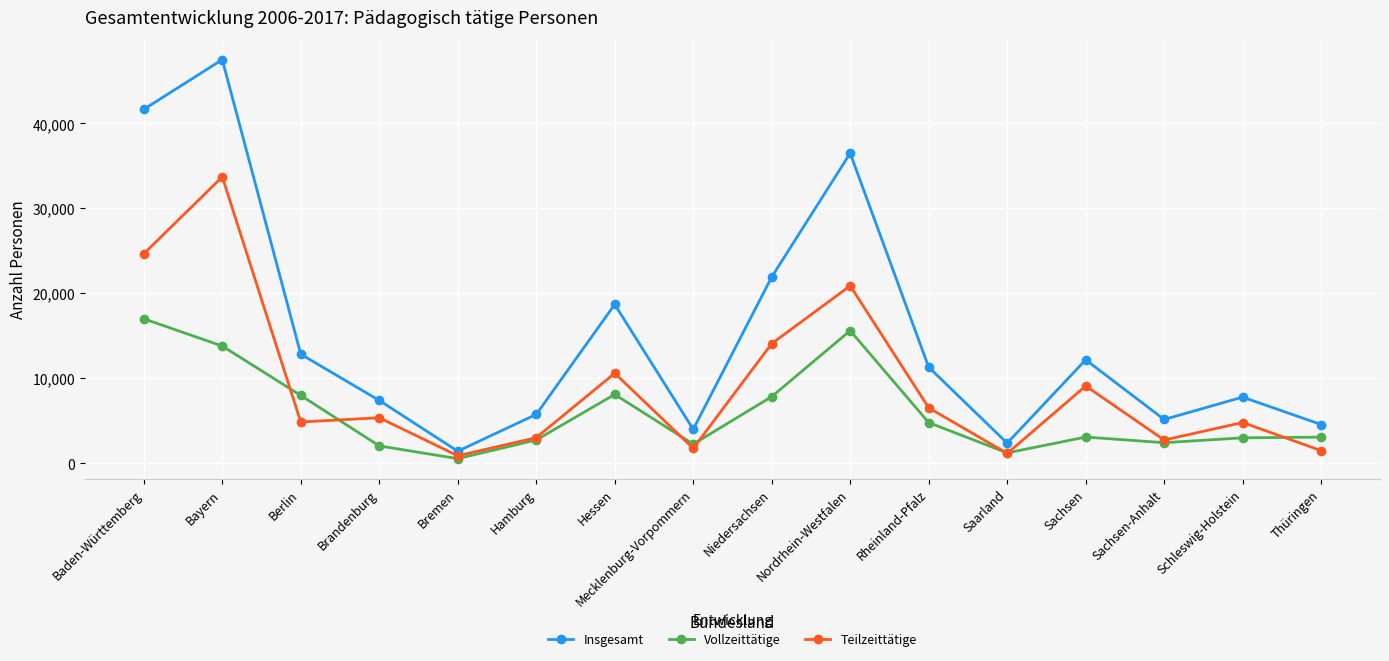

True or false: Vollzeittätige and Insgesamt intersect in this chart.

False